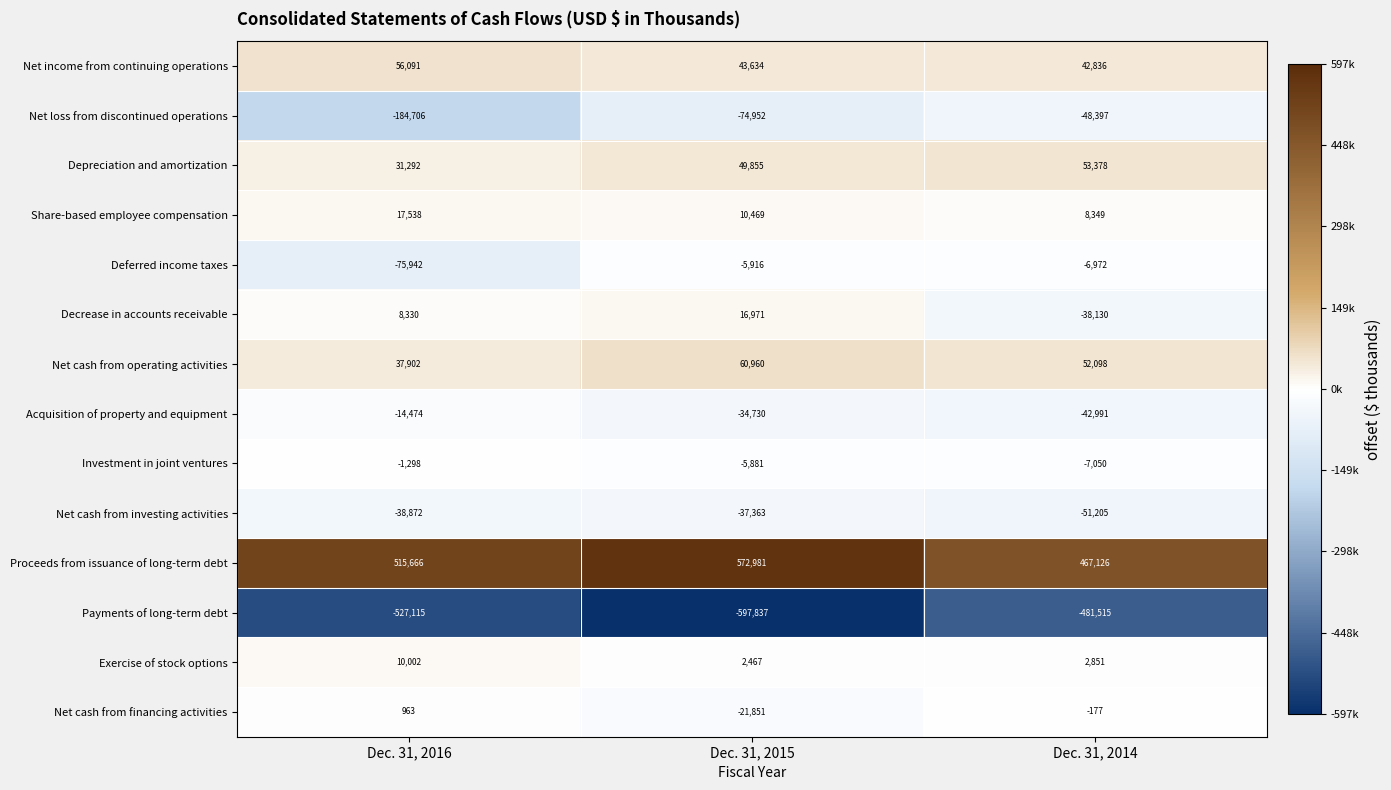

Where does the Exercise of stock options series first go above 2851?

Dec. 31, 2016